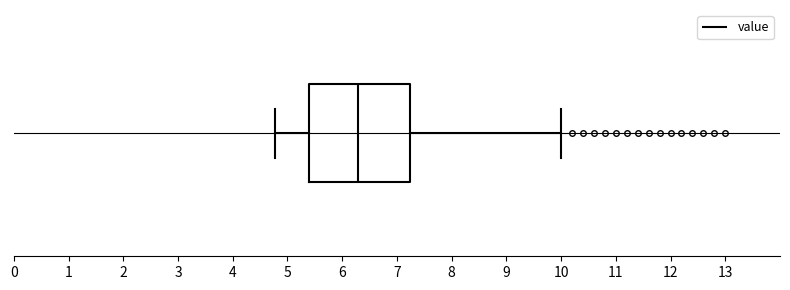

Read this box plot against the x-axis: the position of the median line, the range covered by the box, and the ends of both whiskers. The values are not printed on the chart, so give them approximately, as read against the axis.

median 6.3, box 5.4 to 7.2, whiskers 4.8 to 10.0